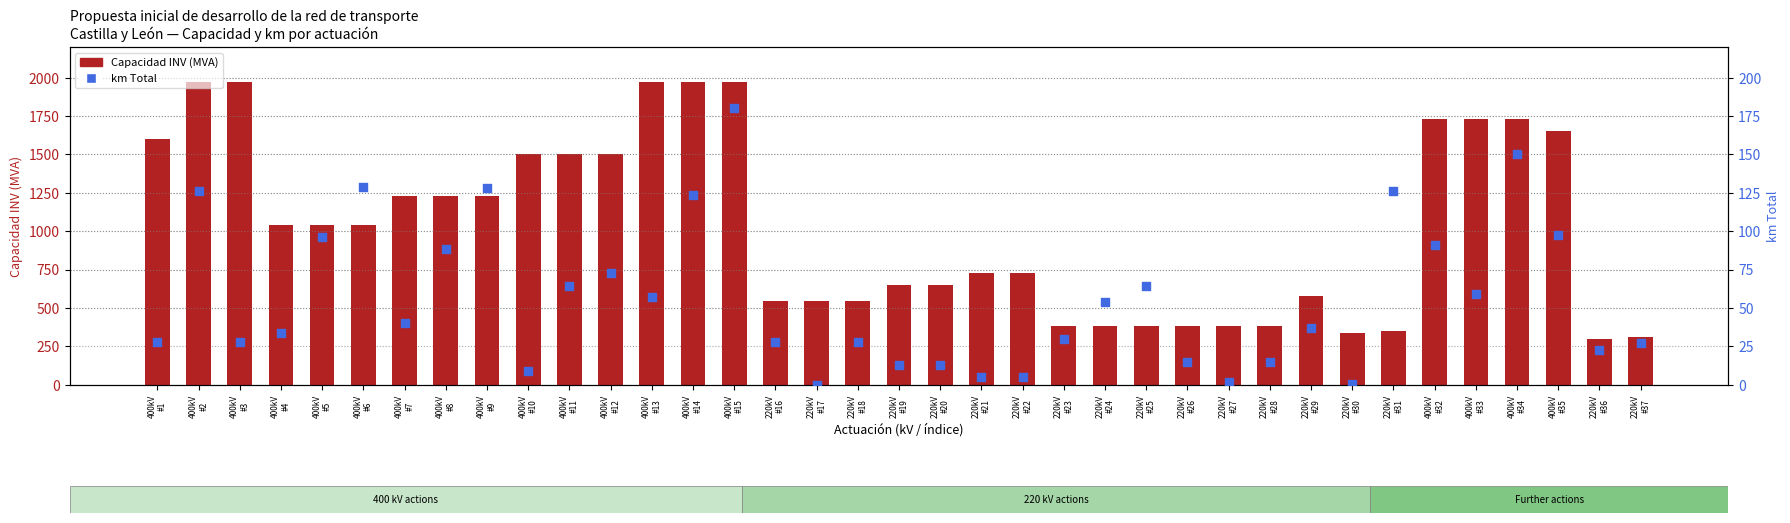

Which series has the largest total across all categories?

Capacidad INV (MVA)